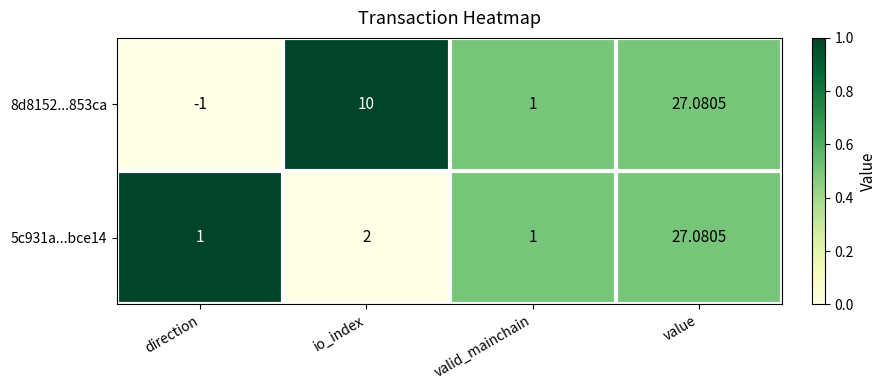

Which category has the highest value across all series?

value